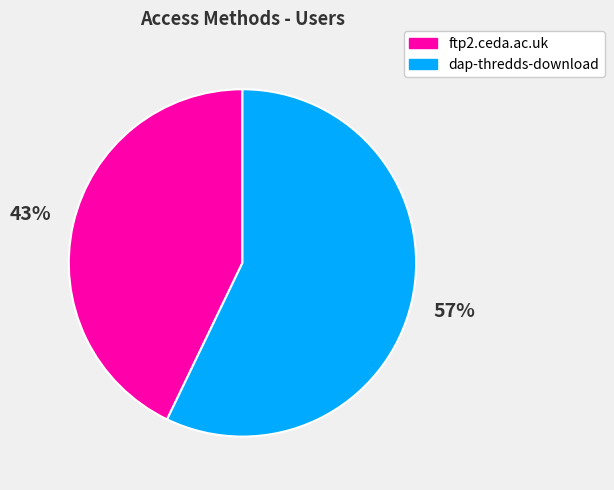

Does dap-thredds-download account for over 50% of the chart?

Yes